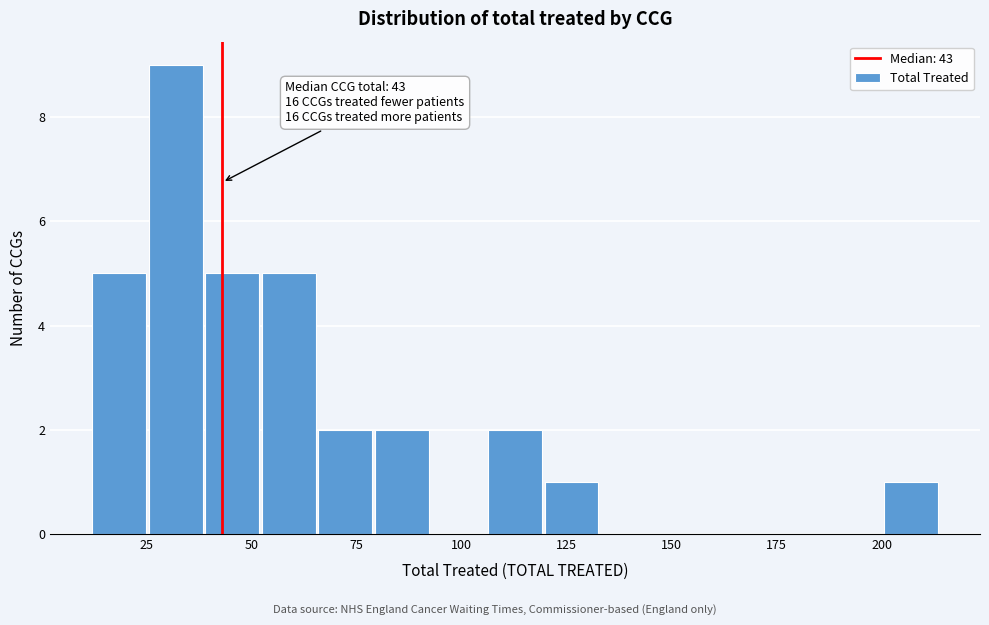

Around what value on the x-axis is the tallest bar? Give the approximate position of its centre, as read against the axis.

30